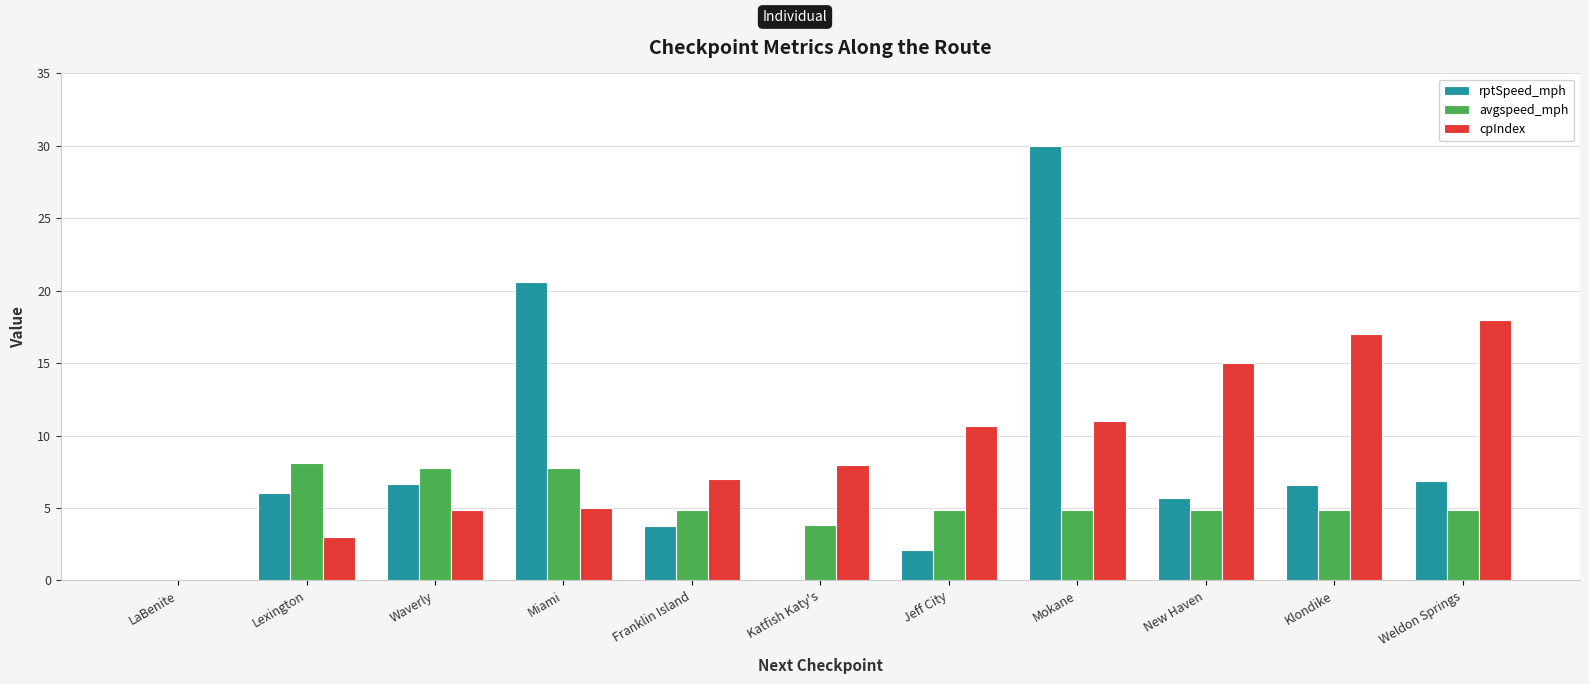

At which category is the sum across all series the highest?

Mokane